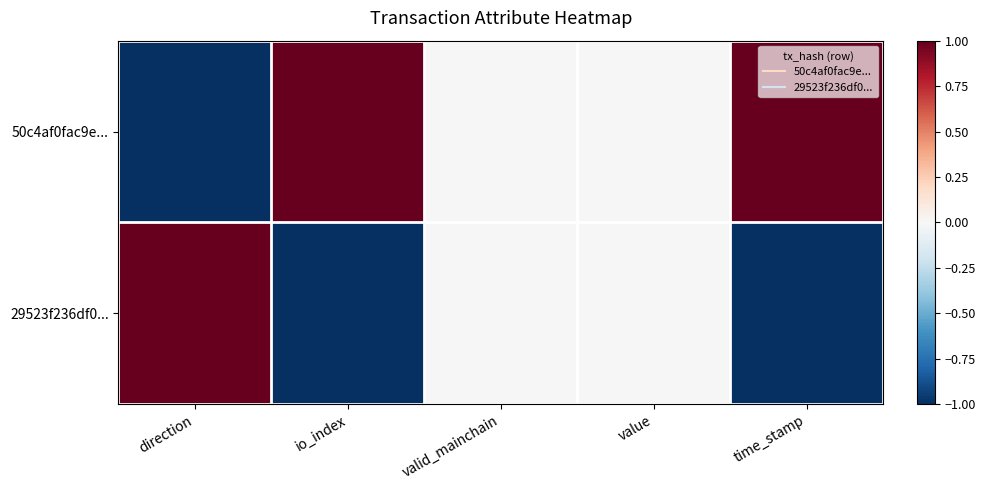

Rank the series at direction from lowest to highest value.

50c4af0fac9e..., 29523f236df0...